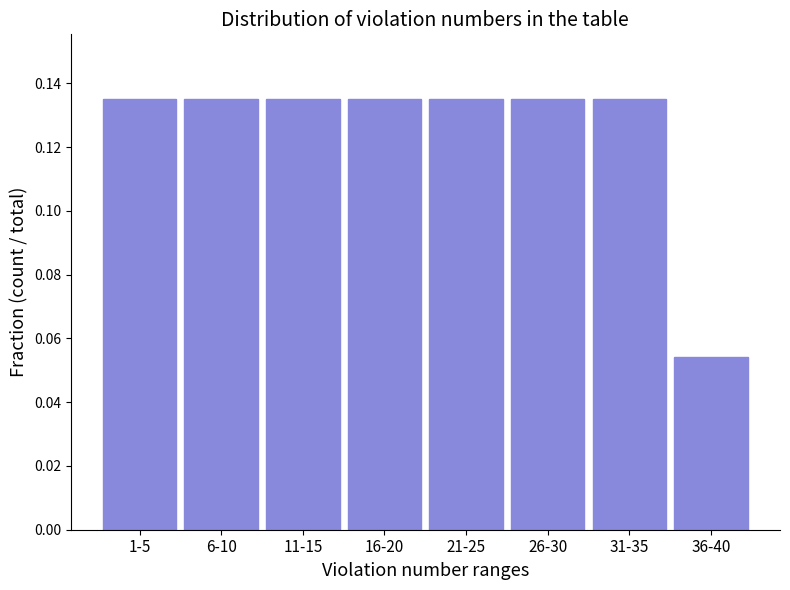

What is the label of the 3rd bar from the right?

26-30